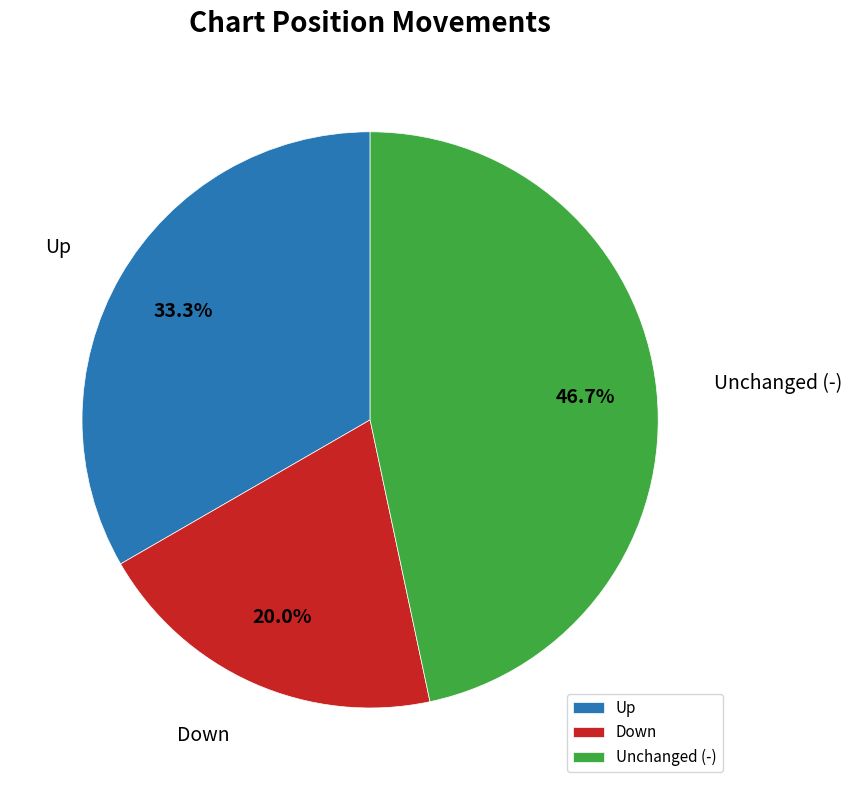

Which category has the smallest portion of the pie?

Down